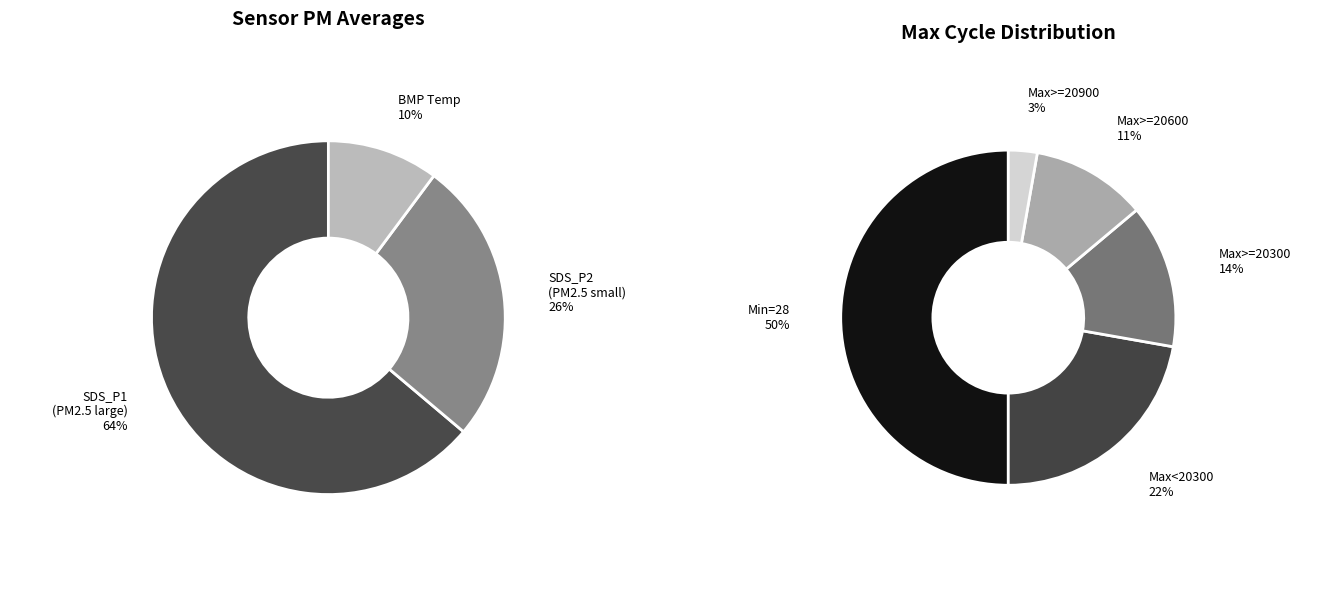

Is it true that 30 is 1% of the pie?

False